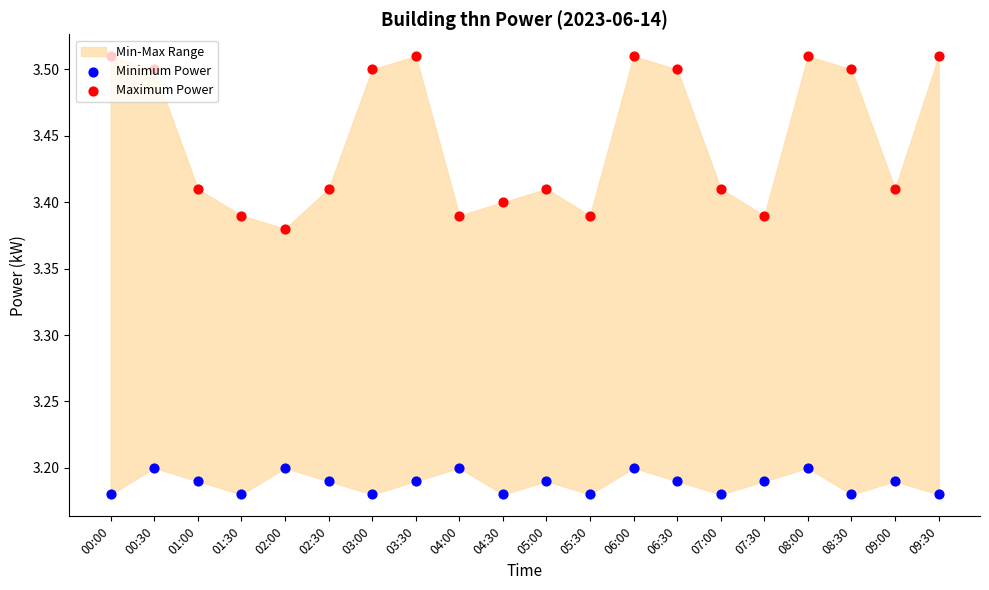

Which series contains the highest Y value?

Maximum Power